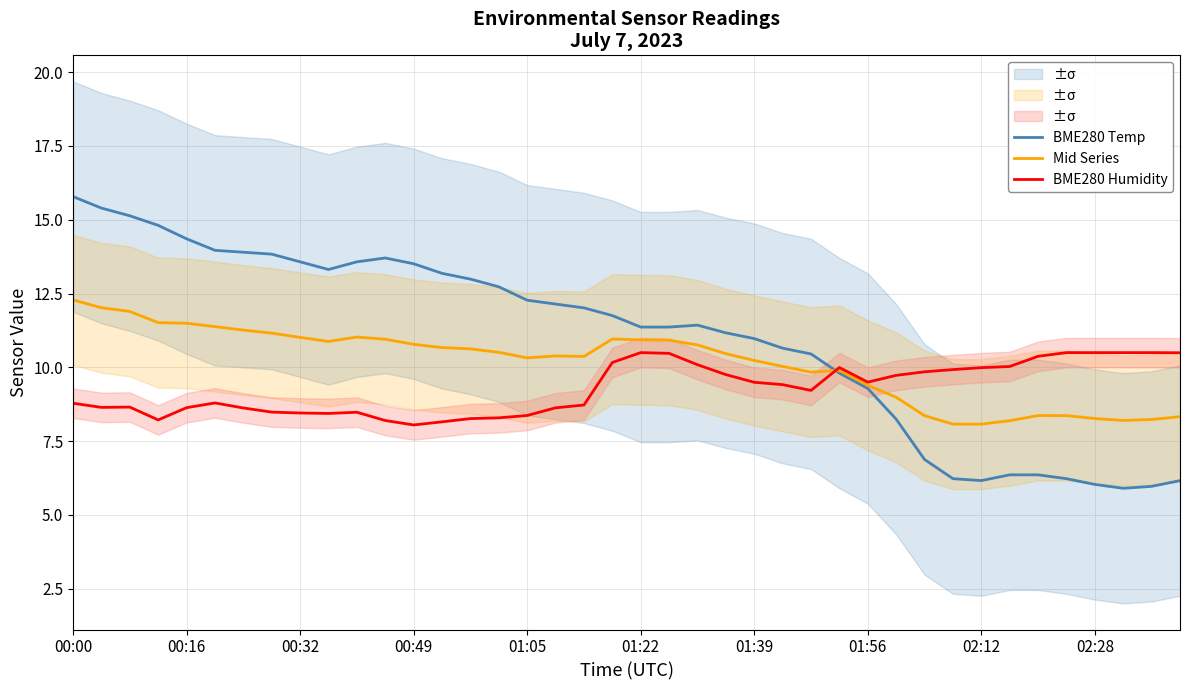

What is the approximate value of BME280 Temp at 01:05?

12.3